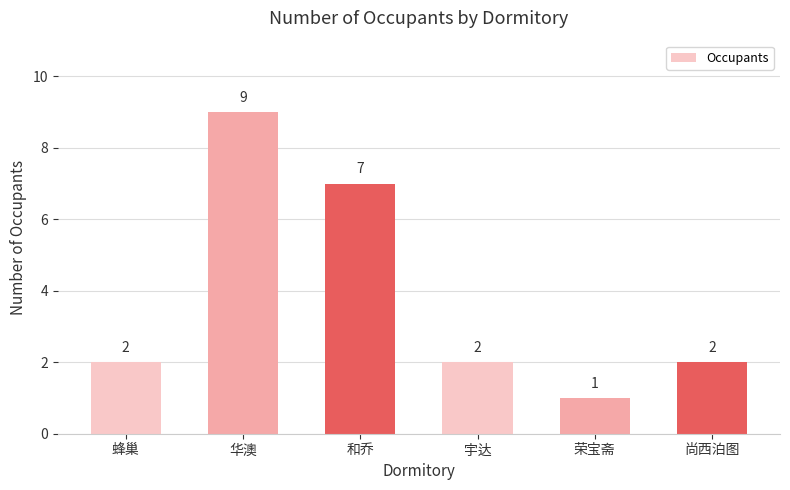

What is the value of the 5th bar from the left?

1